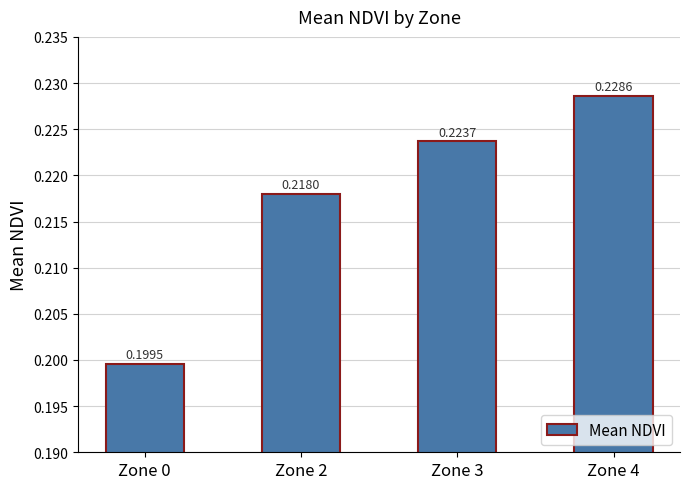

Rank the categories by value from lowest to highest.

Zone 0, Zone 2, Zone 3, Zone 4